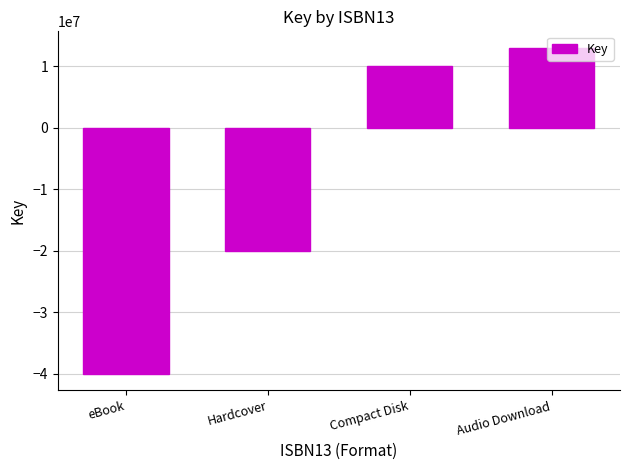

What is the minimum value shown in the chart?

-40000000